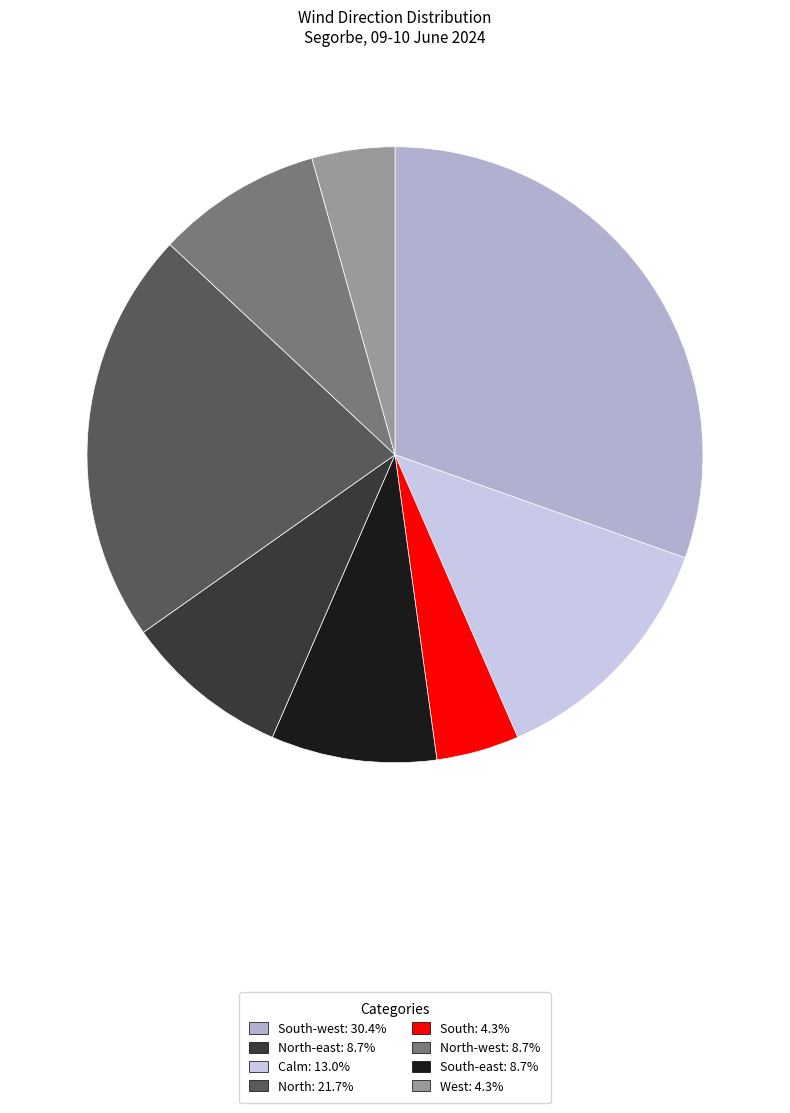

Is there any slice that represents more than half of the pie?

No